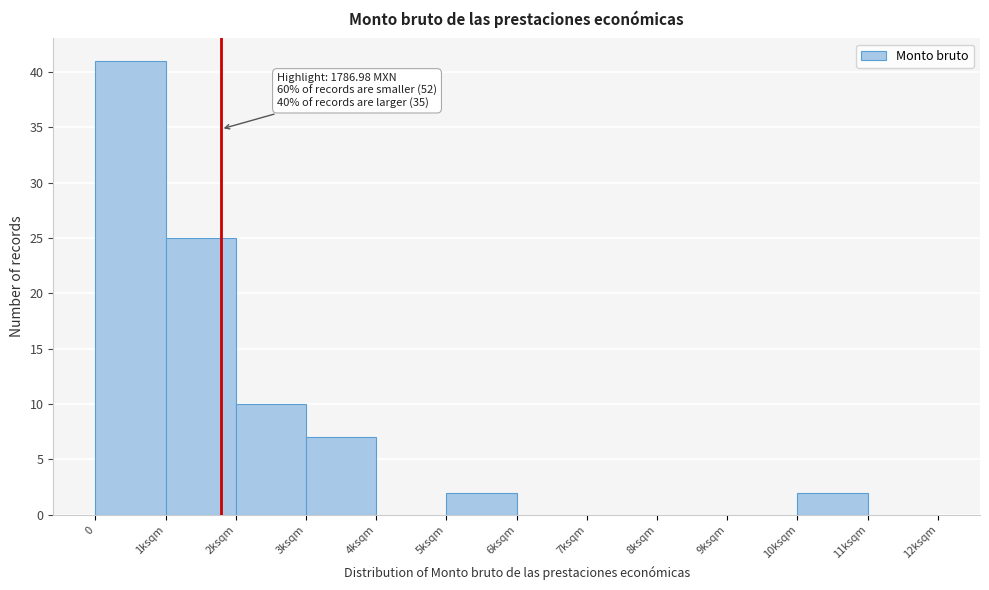

Reading left to right, extract all data points from this chart.

0=41	1ksqm=25	2ksqm=10	3ksqm=7	4ksqm=0	5ksqm=2	6ksqm=0	7ksqm=0	8ksqm=0	9ksqm=0	10ksqm=2	11ksqm=0